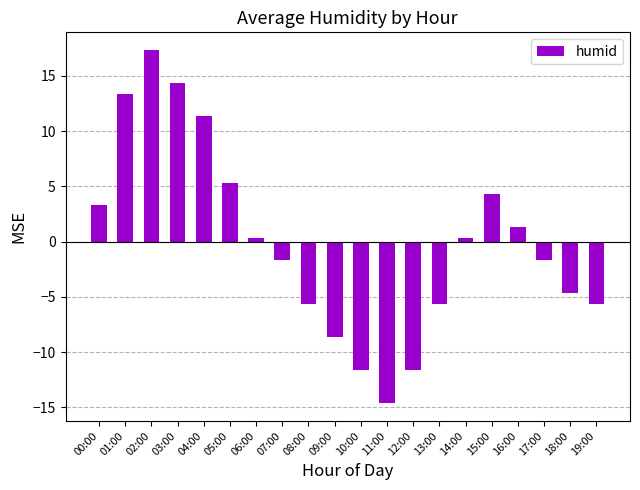

How many data points does each series have?

20